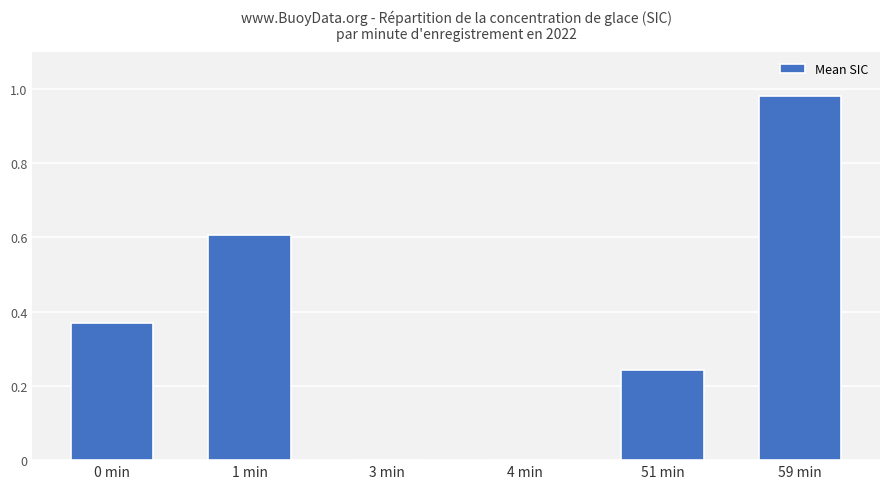

What is the sum of all values?

2.2